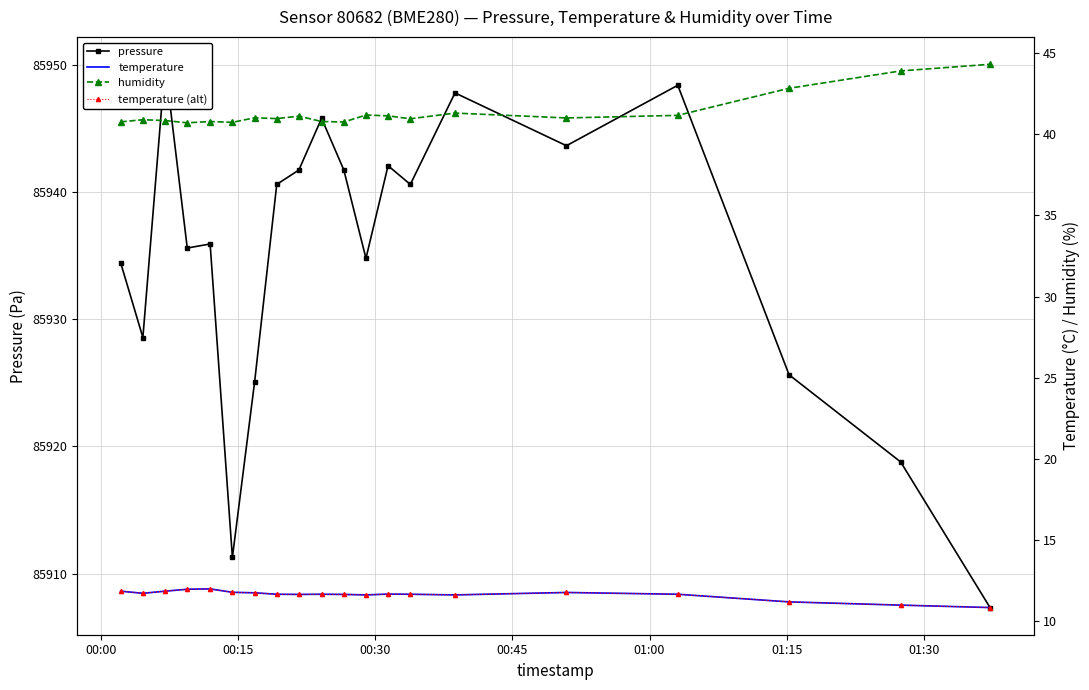

True or false: temperature (alt) and pressure intersect in this chart.

False